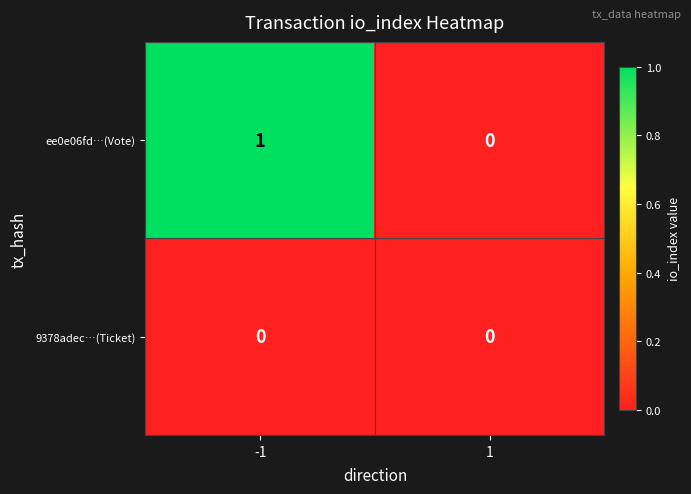

How many distinct data groups are displayed?

2